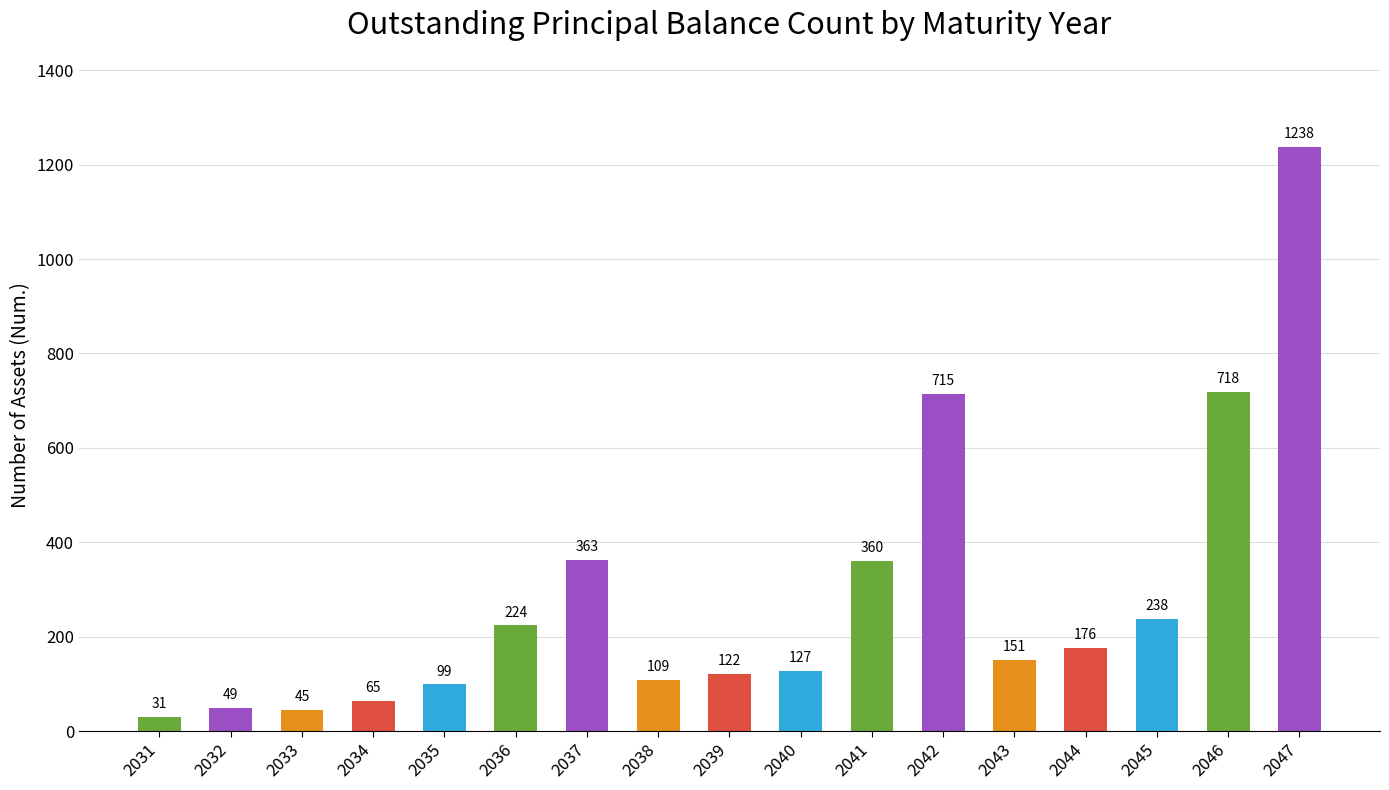

Which has a higher value, 2045 or 2043?

2045